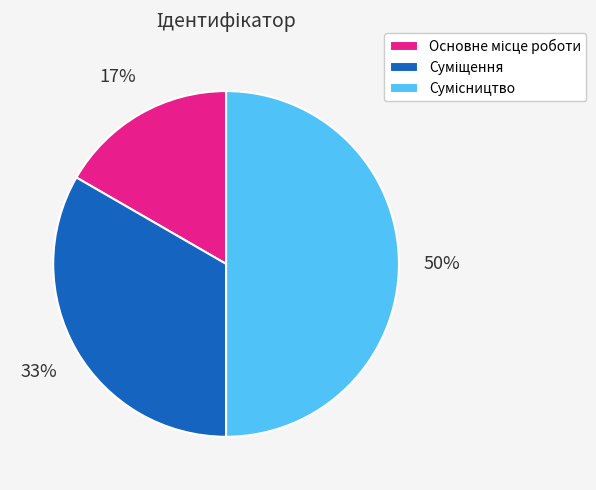

To the nearest percent, what is the difference between the largest and smallest slice percentages?

33%